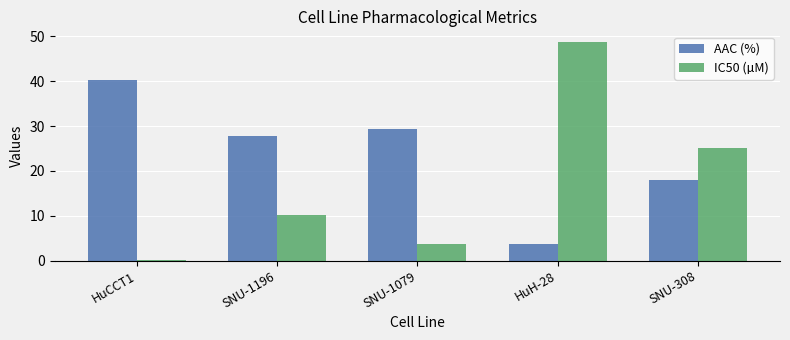

What position from the left is SNU-1196?

2